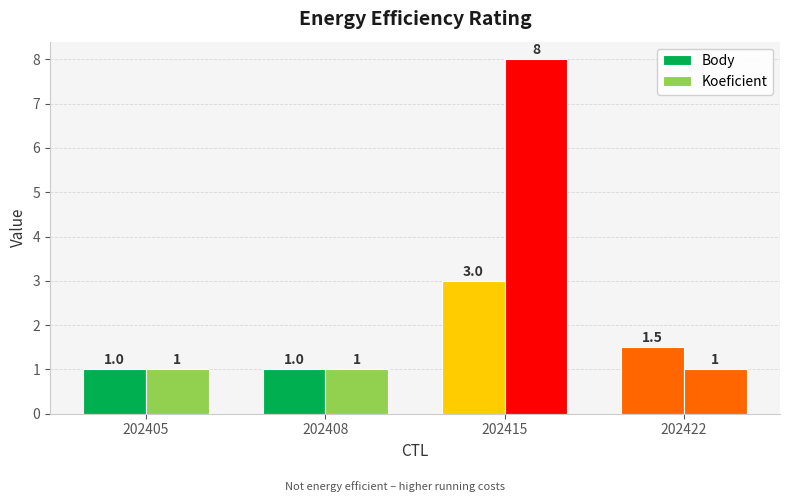

Reading right to left, transcribe all the data shown in this chart.

Body: 202422=1.5	202415=3.0	202408=1.0	202405=1.0
Koeficient: 202422=1.0	202415=8.0	202408=1.0	202405=1.0